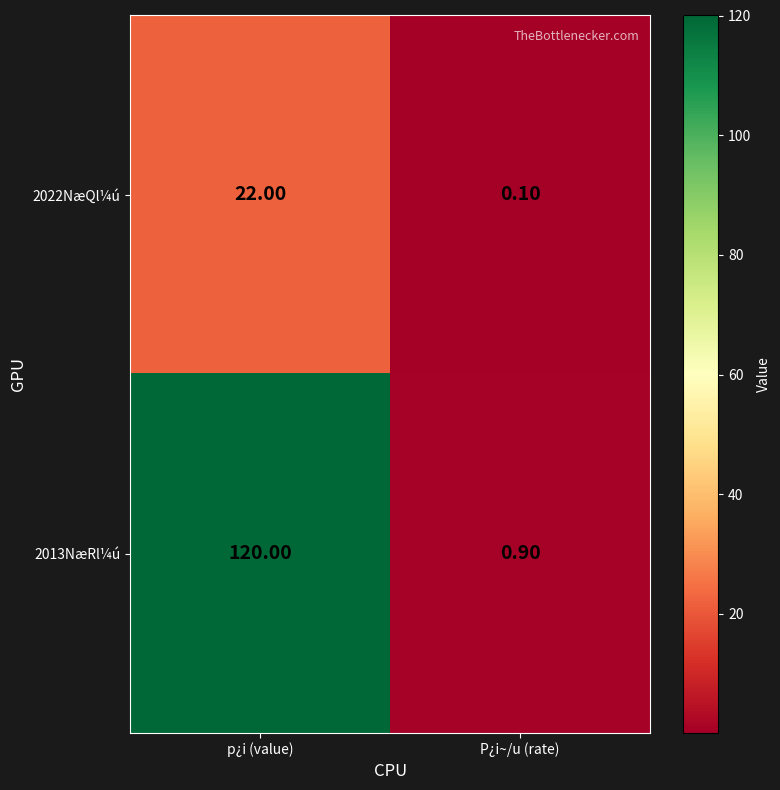

At which label is 2022NæQl¼ú closest to 11?

P¿i~/u (rate)